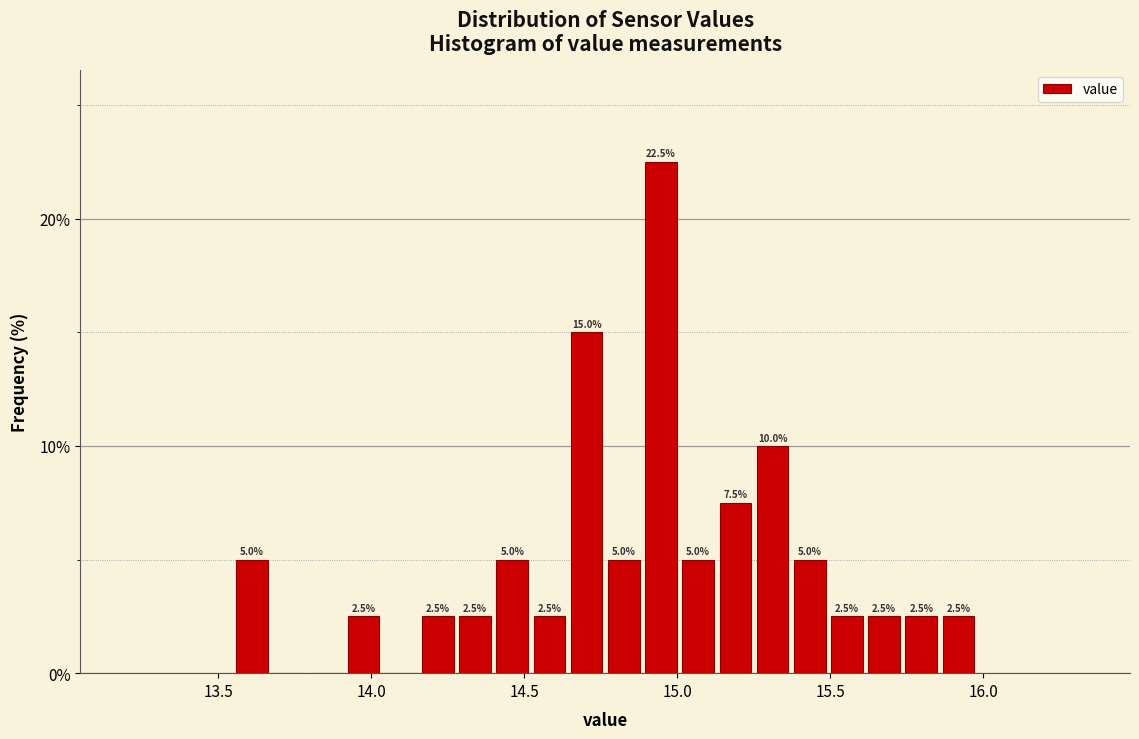

Around what value on the x-axis is the tallest bar? Give the approximate position of its centre, as read against the axis.

14.95